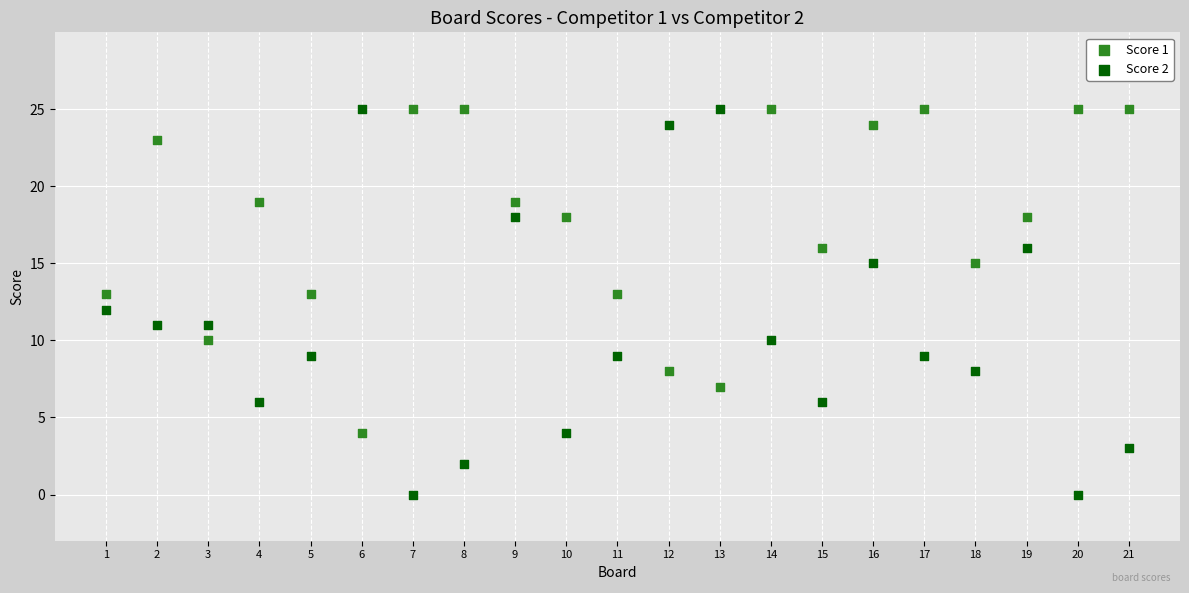

Which series has the largest Y range (max minus min)?

Score 2